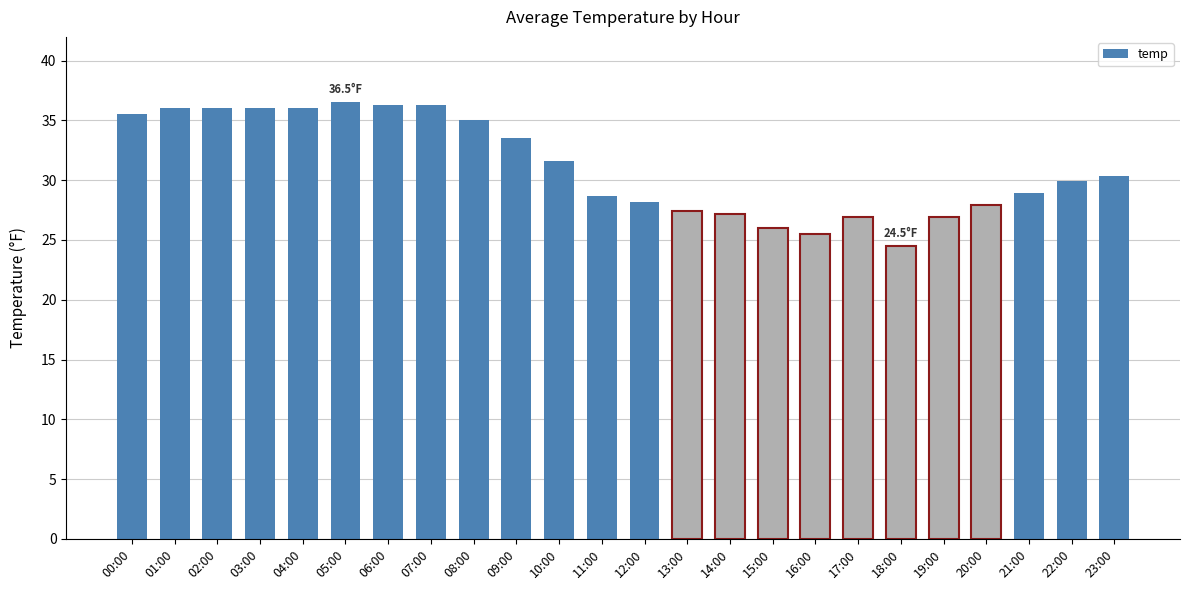

Is it true that the value at 05:00 is 36.5?

True